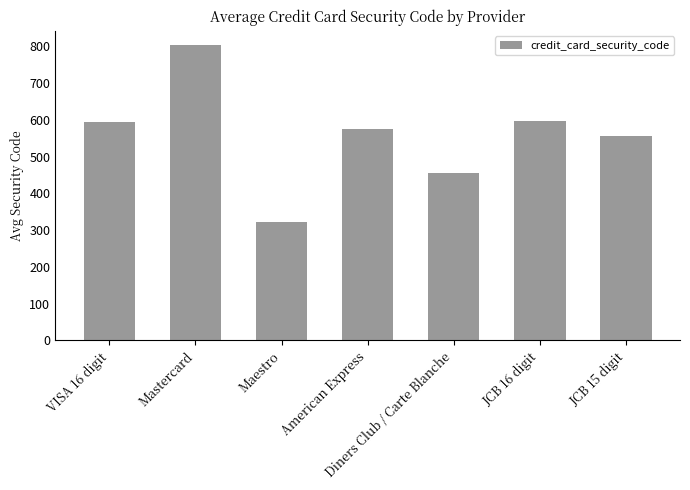

Which label corresponds to the smallest value in the chart?

Maestro